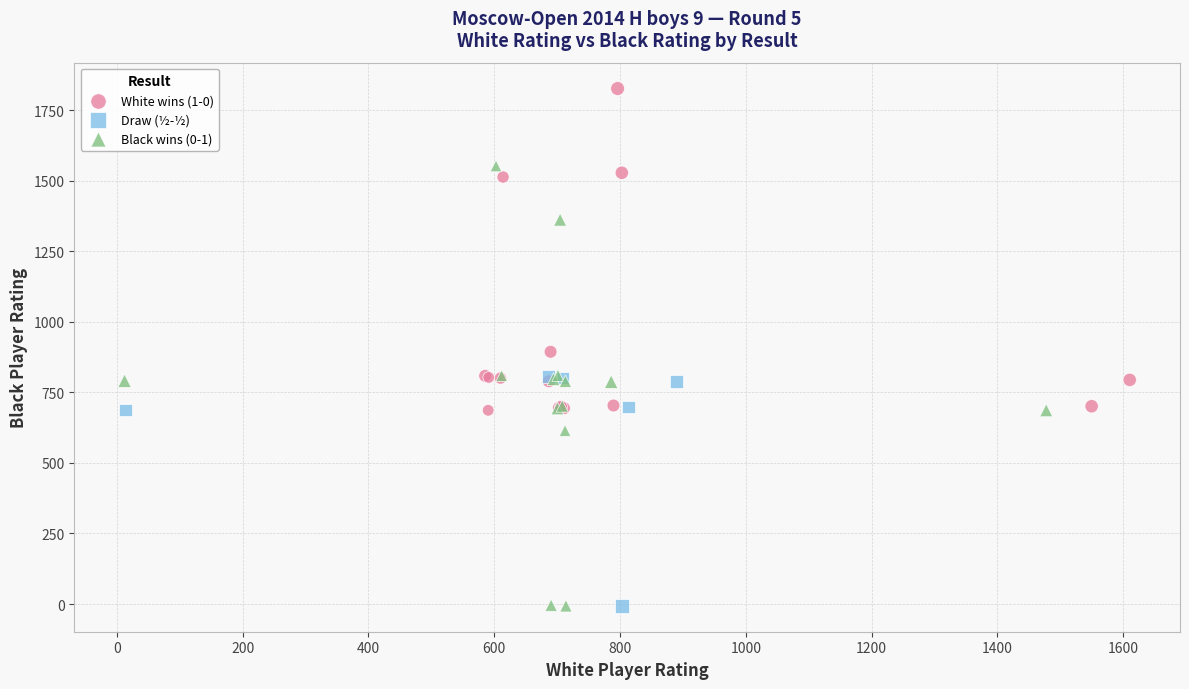

Which series has the largest Y range (max minus min)?

Black wins (0-1)